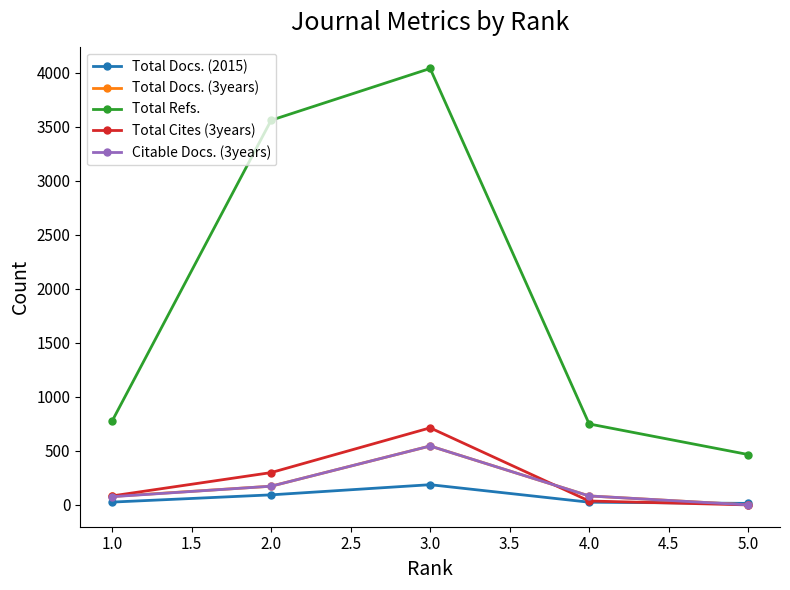

Count the number of data series in this chart.

5